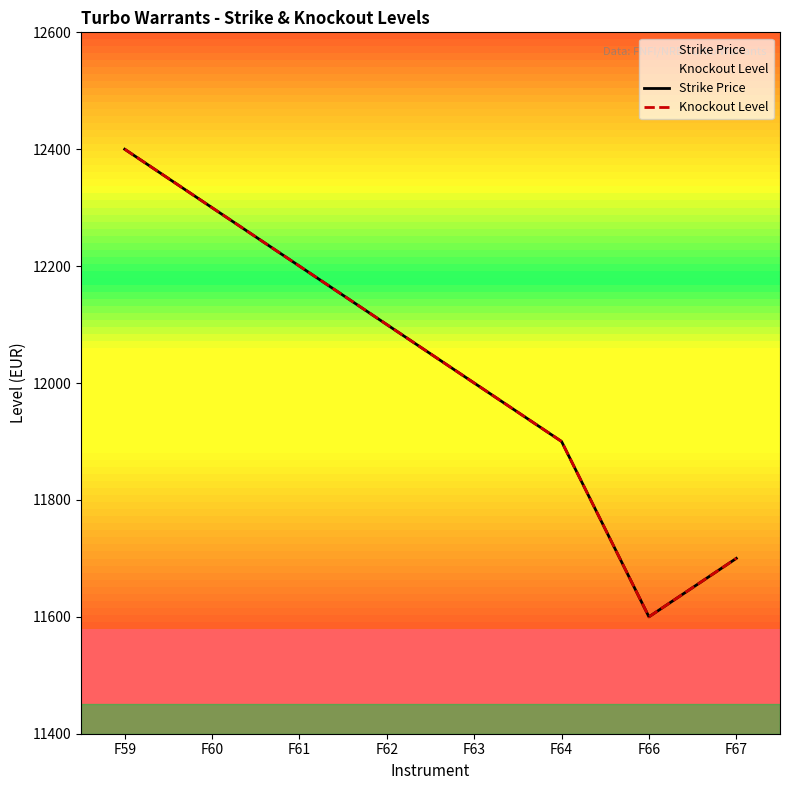

At which label is Strike Price closest to 12000?

F63